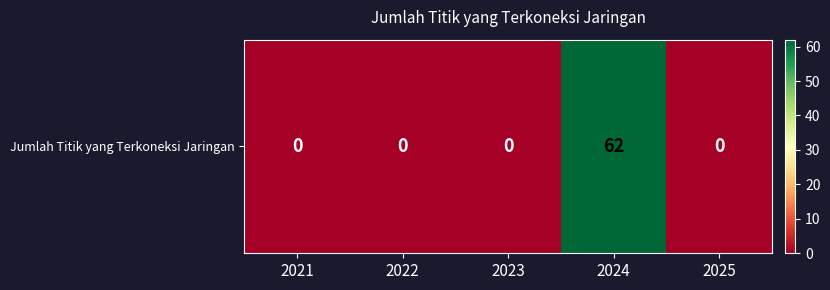

Reading left to right, extract all data points from this chart.

0	0	0	62	0